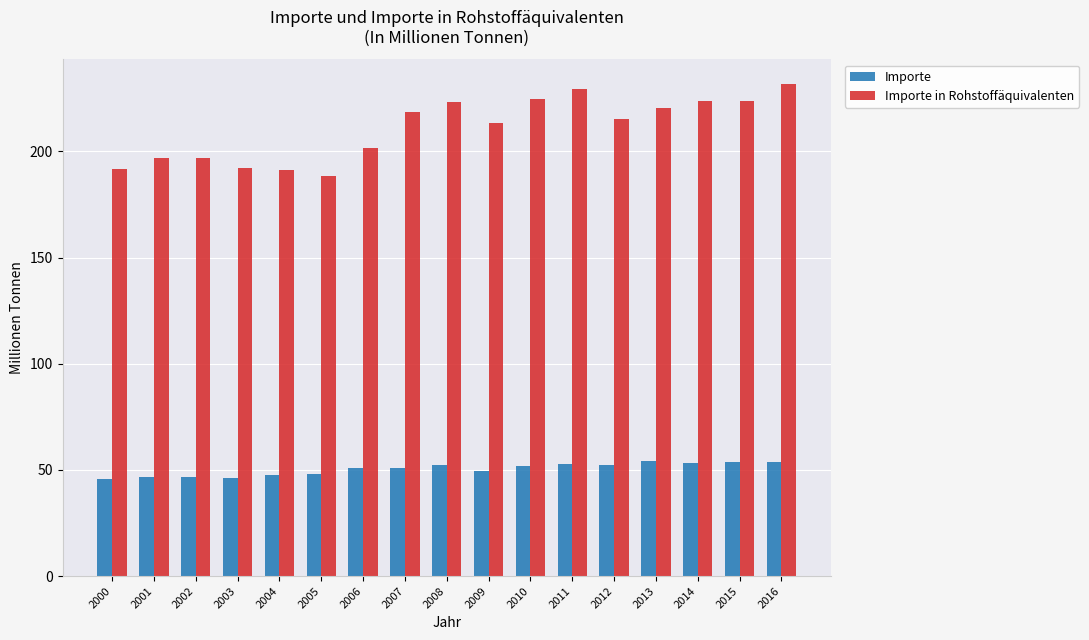

How many data points does each series have?

17